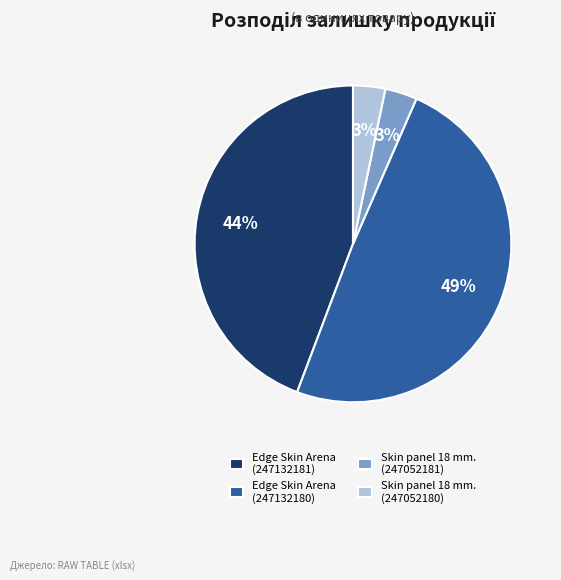

What percentage is the Skin panel 18 mm. (247052181) slice, to the nearest percent?

3%